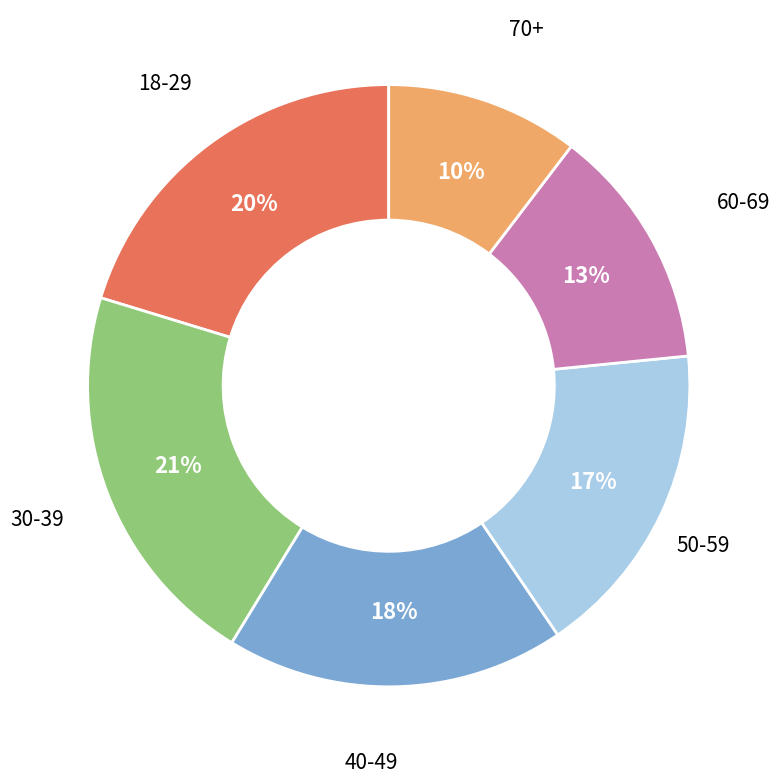

Is there a majority slice in this chart?

No